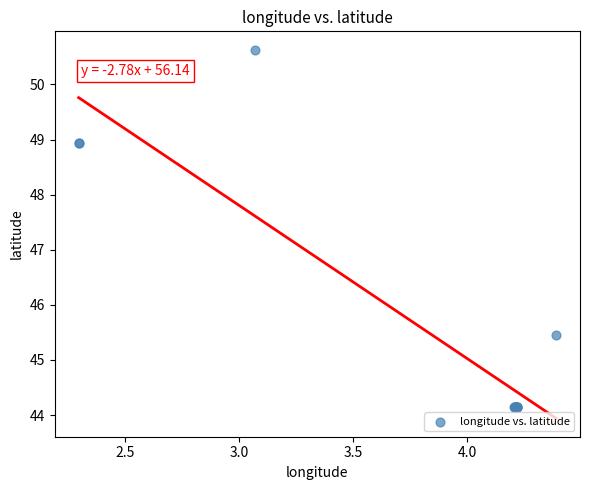

What Y value in the scatter plot is closest to 47?

45.5